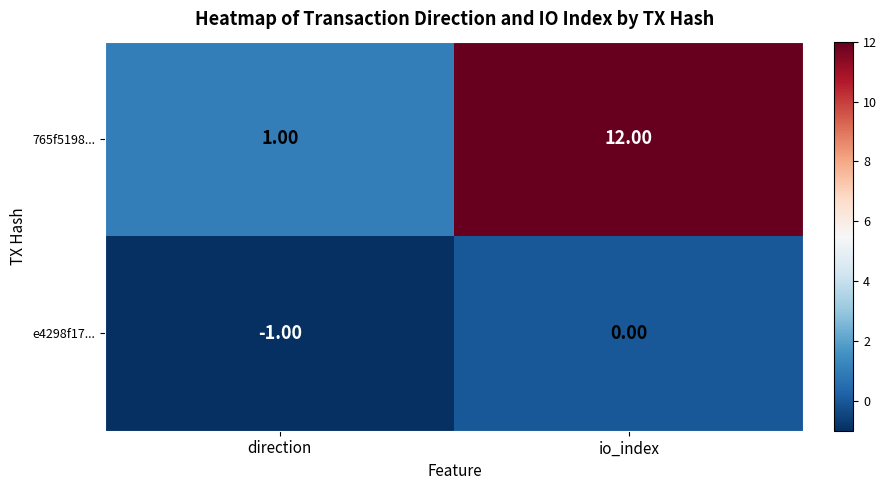

What is the difference between the maximum and minimum values in the 765f5198... series?

11